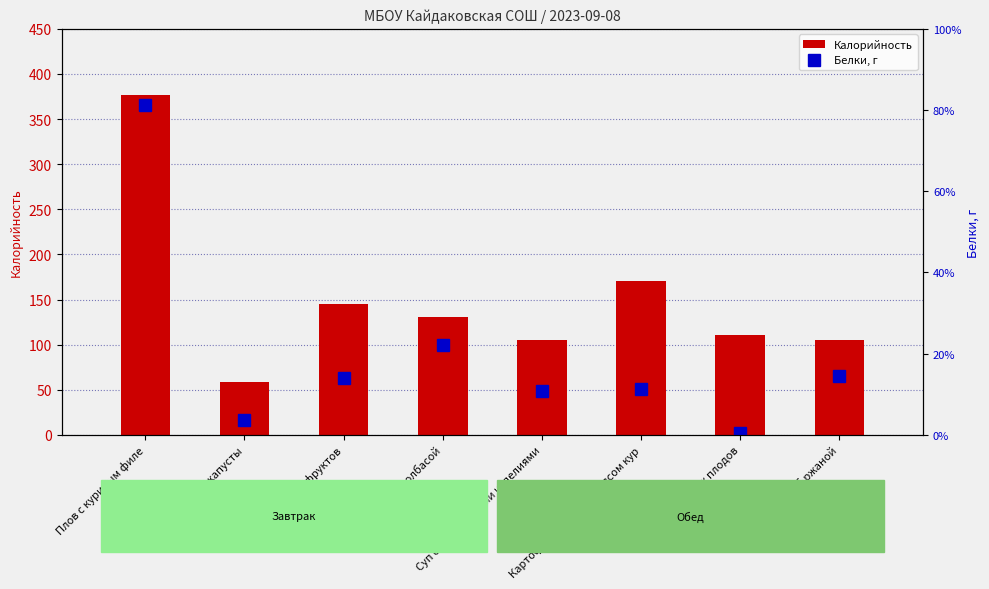

Which category has the lowest value across all series?

Кисель из свежих плодов